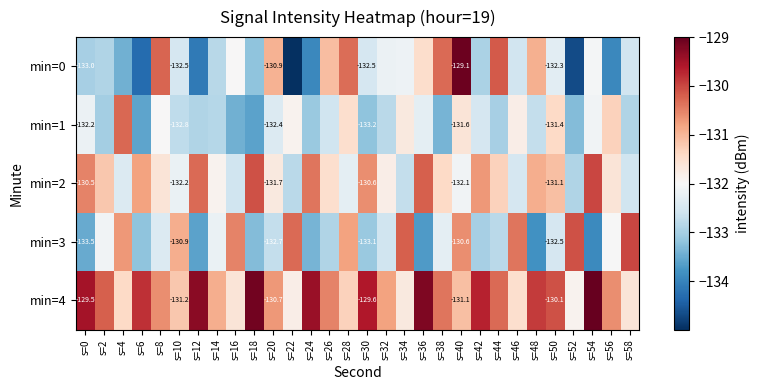

Between s=58 and s=18, which is larger?

s=58